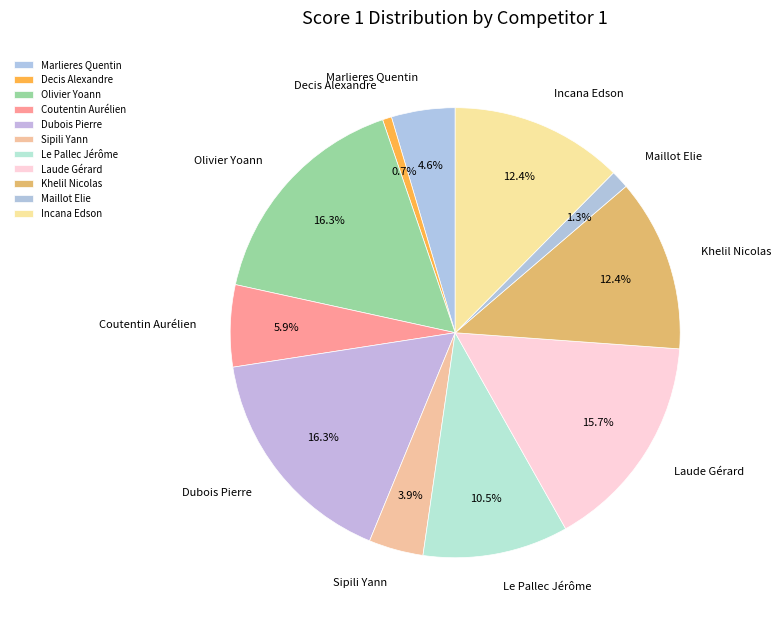

Does Incana Edson represent more than half of the total?

No